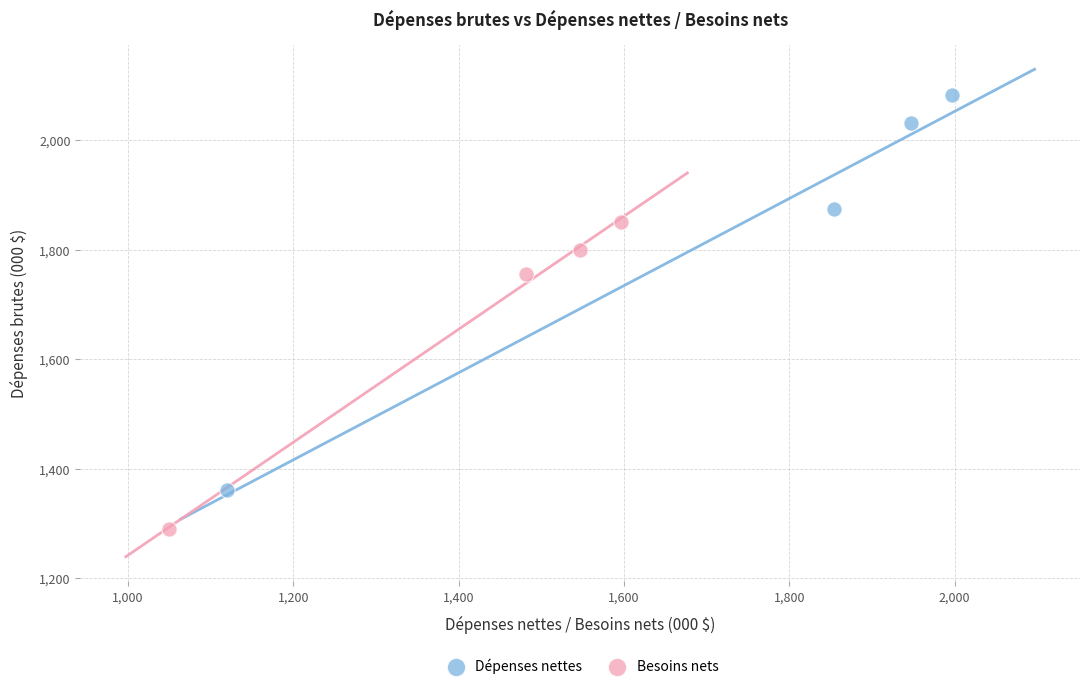

Which series contains the highest Y value?

Dépenses nettes